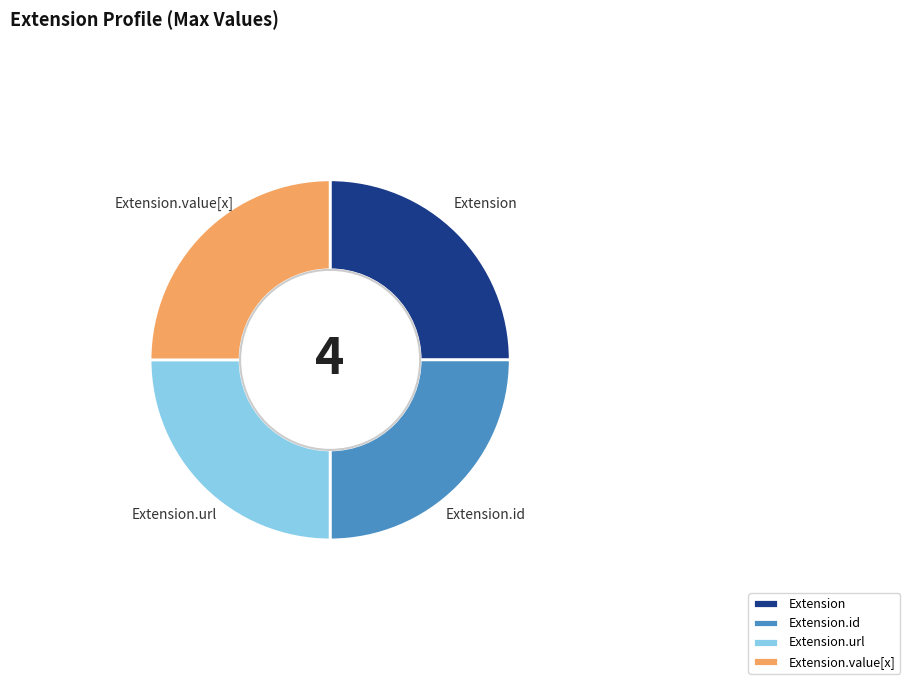

Does Extension.id represent more than half of the total?

No